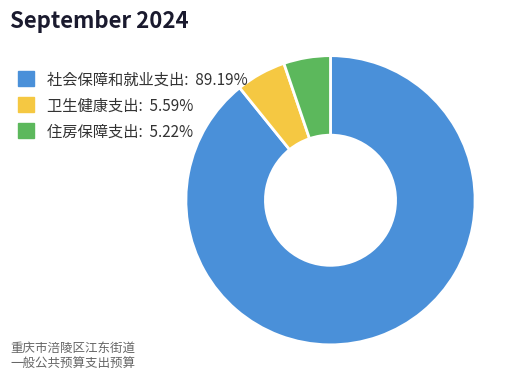

Approximately how many times larger is the value at 社会保障和就业支出: 89.19% compared to 卫生健康支出: 5.59%?

16.0